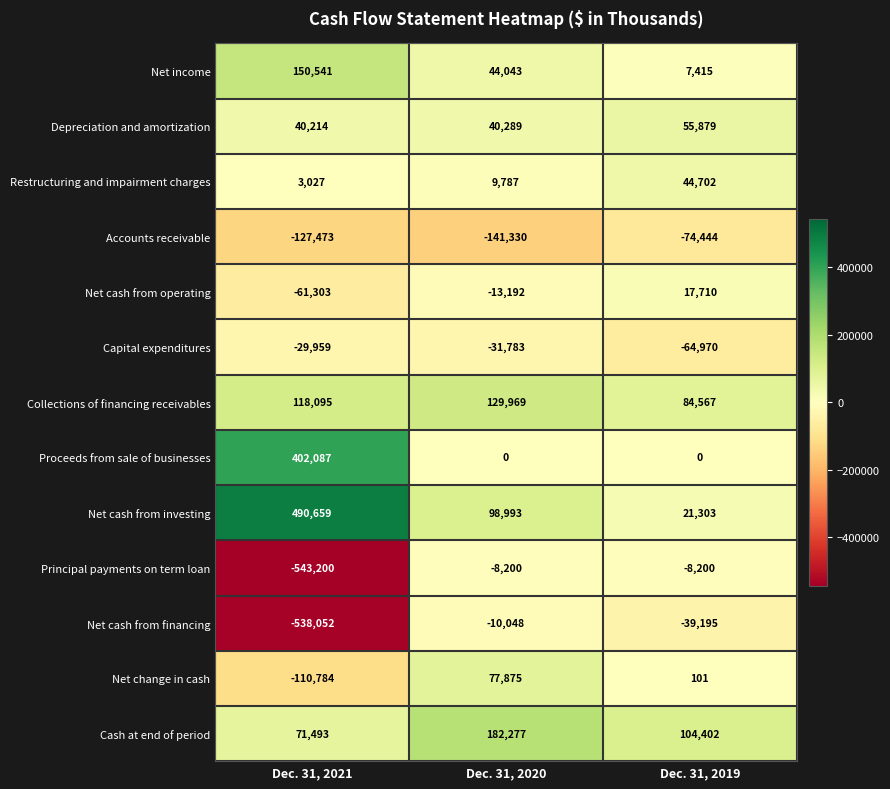

The value of Net cash from financing at Dec. 31, 2019 is -20652. True or false?

False